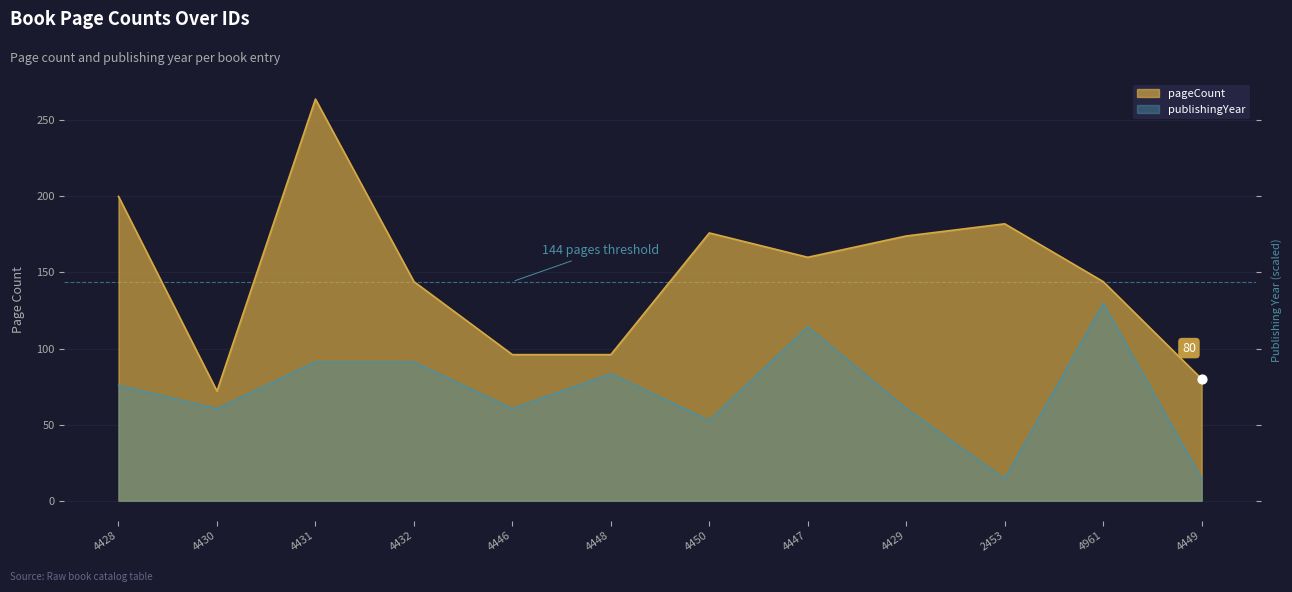

What is the total value across all series at 4431?

355.2